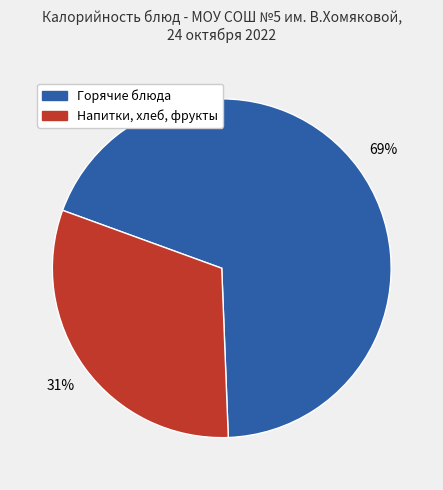

Is there any slice that represents more than half of the pie?

Yes